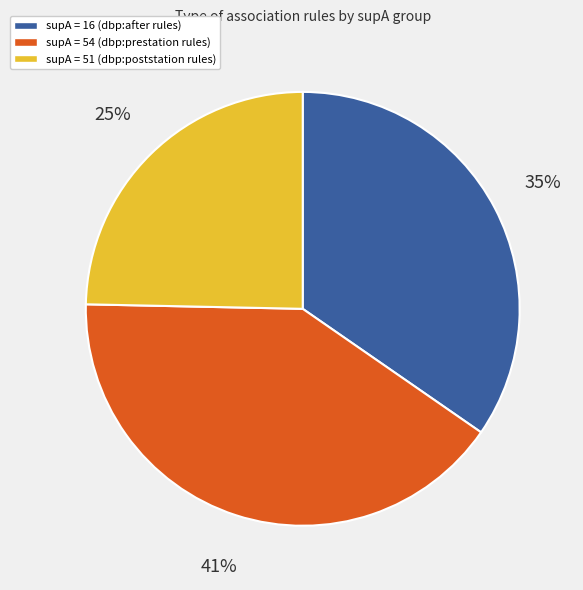

To the nearest percent, what is the difference between the largest and smallest slice percentages?

16%